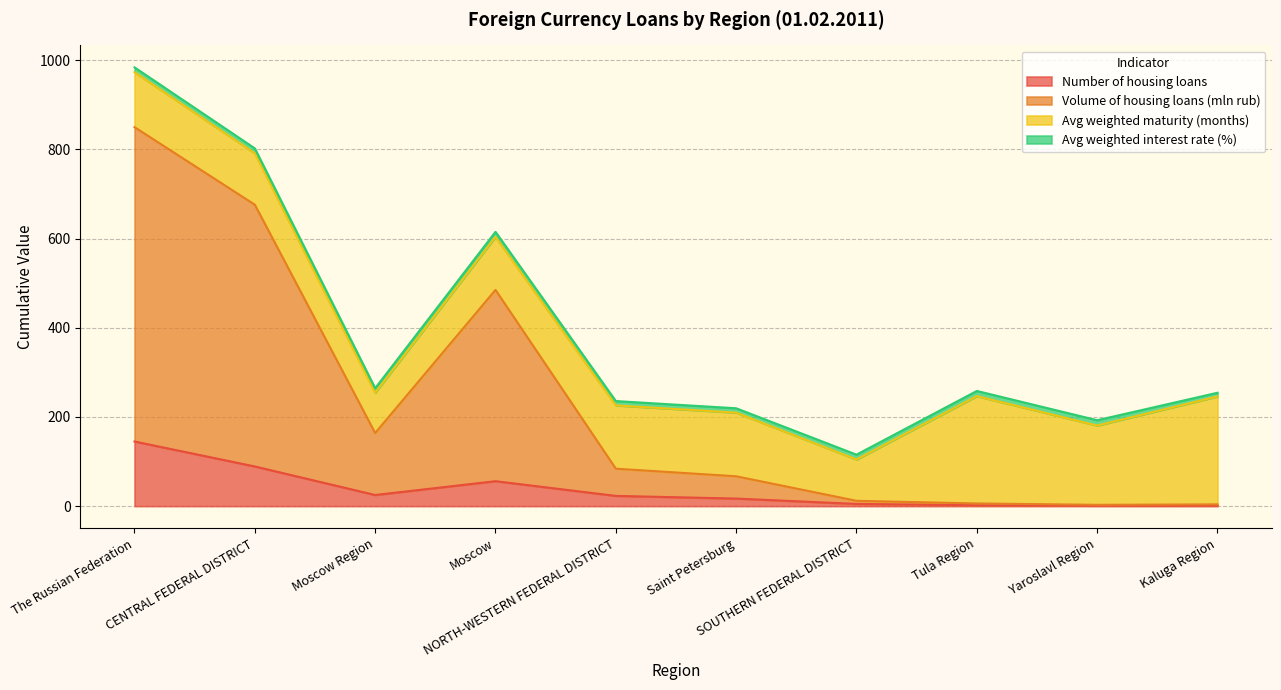

Which category has the highest value across all series?

The Russian Federation